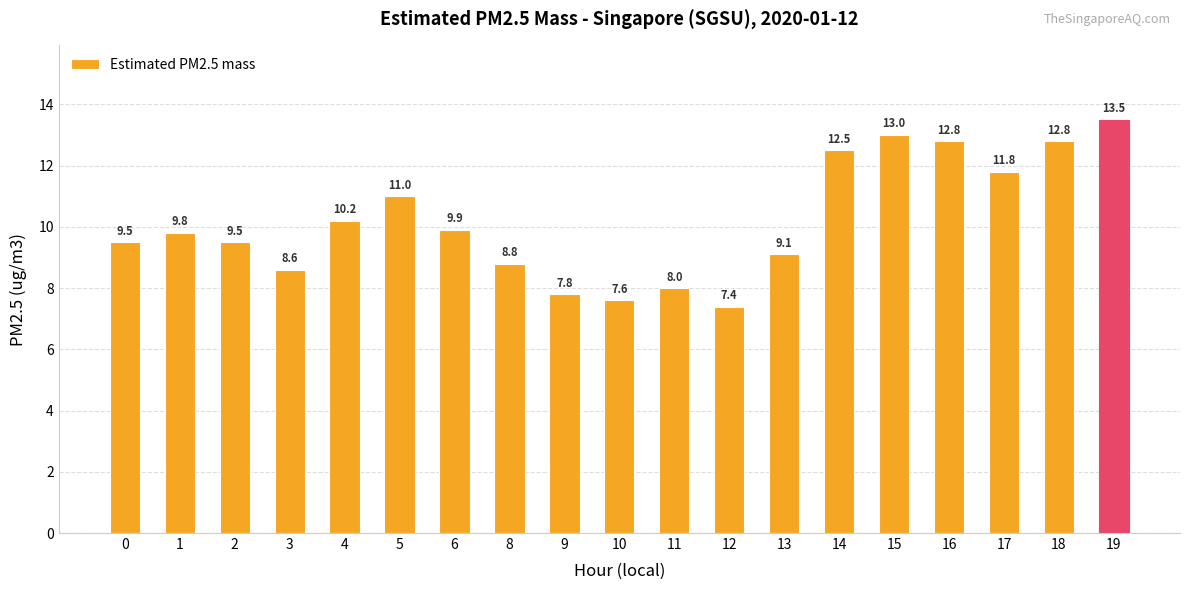

Approximately how many times larger is the value at 13 compared to 19?

0.7